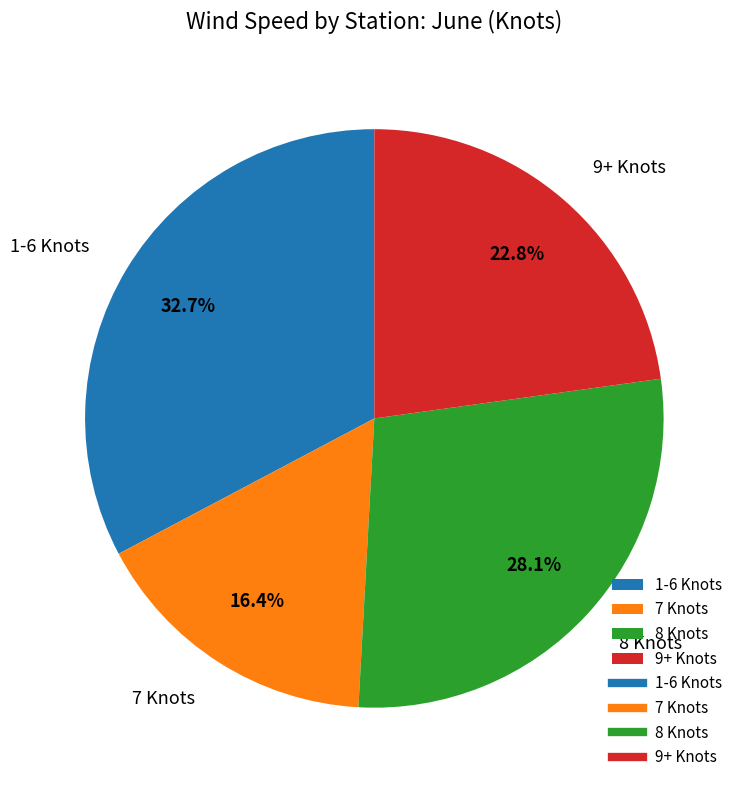

Do 8 Knots and 7 Knots together represent more than half of the pie?

No